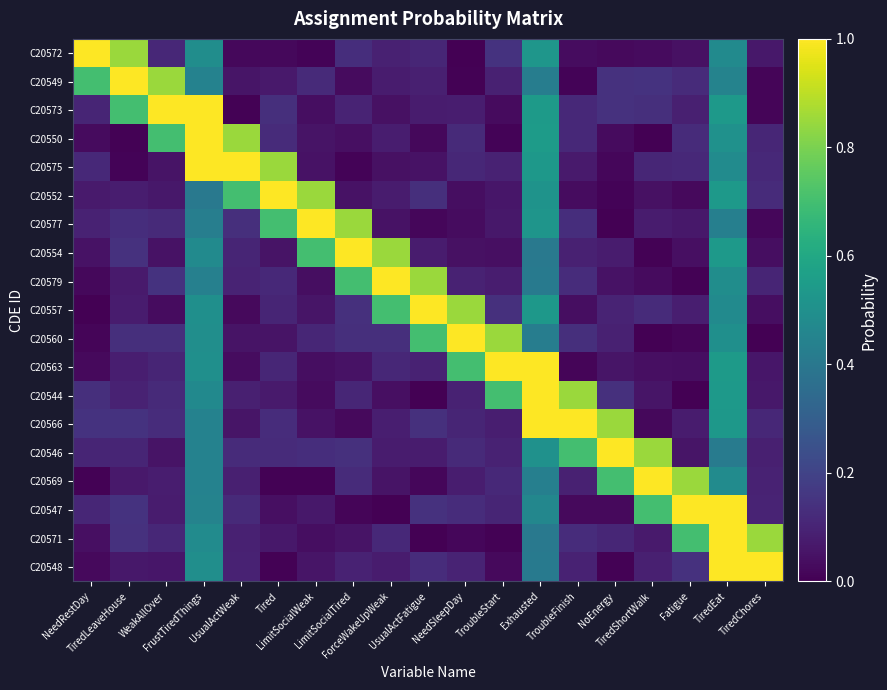

Reading right to left, list all the values displayed in this chart.

C20572: TiredChores=0.1	TiredEat=0.5	Fatigue=0.0	TiredShortWalk=0.0	NoEnergy=0.0	TroubleFinish=0.0	Exhausted=0.5	TroubleStart=0.1	NeedSleepDay=0.0	UsualActFatigue=0.1	ForceWakeUpWeak=0.1	LimitSocialTired=0.1	LimitSocialWeak=0.0	Tired=0.0	UsualActWeak=0.0	FrustTiredThings=0.5	WeakAllOver=0.1	TiredLeaveHouse=0.8	NeedRestDay=1.0
C20549: TiredChores=0.0	TiredEat=0.4	Fatigue=0.1	TiredShortWalk=0.1	NoEnergy=0.1	TroubleFinish=0.0	Exhausted=0.4	TroubleStart=0.1	NeedSleepDay=0.0	UsualActFatigue=0.1	ForceWakeUpWeak=0.1	LimitSocialTired=0.0	LimitSocialWeak=0.1	Tired=0.1	UsualActWeak=0.1	FrustTiredThings=0.4	WeakAllOver=0.8	TiredLeaveHouse=1.0	NeedRestDay=0.7
C20573: TiredChores=0.0	TiredEat=0.5	Fatigue=0.1	TiredShortWalk=0.1	NoEnergy=0.1	TroubleFinish=0.1	Exhausted=0.5	TroubleStart=0.0	NeedSleepDay=0.1	UsualActFatigue=0.1	ForceWakeUpWeak=0.0	LimitSocialTired=0.1	LimitSocialWeak=0.0	Tired=0.1	UsualActWeak=0.0	FrustTiredThings=1.0	WeakAllOver=1.0	TiredLeaveHouse=0.7	NeedRestDay=0.1
C20550: TiredChores=0.1	TiredEat=0.5	Fatigue=0.1	TiredShortWalk=0.0	NoEnergy=0.0	TroubleFinish=0.1	Exhausted=0.5	TroubleStart=0.0	NeedSleepDay=0.1	UsualActFatigue=0.0	ForceWakeUpWeak=0.1	LimitSocialTired=0.0	LimitSocialWeak=0.1	Tired=0.1	UsualActWeak=0.8	FrustTiredThings=1.0	WeakAllOver=0.7	TiredLeaveHouse=0.0	NeedRestDay=0.0
C20575: TiredChores=0.1	TiredEat=0.5	Fatigue=0.1	TiredShortWalk=0.1	NoEnergy=0.0	TroubleFinish=0.1	Exhausted=0.5	TroubleStart=0.1	NeedSleepDay=0.1	UsualActFatigue=0.0	ForceWakeUpWeak=0.0	LimitSocialTired=0.0	LimitSocialWeak=0.0	Tired=0.8	UsualActWeak=1.0	FrustTiredThings=1.0	WeakAllOver=0.1	TiredLeaveHouse=0.0	NeedRestDay=0.1
C20552: TiredChores=0.1	TiredEat=0.5	Fatigue=0.0	TiredShortWalk=0.0	NoEnergy=0.0	TroubleFinish=0.0	Exhausted=0.5	TroubleStart=0.1	NeedSleepDay=0.0	UsualActFatigue=0.1	ForceWakeUpWeak=0.1	LimitSocialTired=0.0	LimitSocialWeak=0.8	Tired=1.0	UsualActWeak=0.7	FrustTiredThings=0.4	WeakAllOver=0.1	TiredLeaveHouse=0.1	NeedRestDay=0.1
C20577: TiredChores=0.0	TiredEat=0.4	Fatigue=0.1	TiredShortWalk=0.1	NoEnergy=0.0	TroubleFinish=0.1	Exhausted=0.5	TroubleStart=0.1	NeedSleepDay=0.0	UsualActFatigue=0.0	ForceWakeUpWeak=0.0	LimitSocialTired=0.8	LimitSocialWeak=1.0	Tired=0.7	UsualActWeak=0.1	FrustTiredThings=0.4	WeakAllOver=0.1	TiredLeaveHouse=0.1	NeedRestDay=0.1
C20554: TiredChores=0.0	TiredEat=0.5	Fatigue=0.0	TiredShortWalk=0.0	NoEnergy=0.1	TroubleFinish=0.1	Exhausted=0.4	TroubleStart=0.0	NeedSleepDay=0.0	UsualActFatigue=0.1	ForceWakeUpWeak=0.8	LimitSocialTired=1.0	LimitSocialWeak=0.7	Tired=0.1	UsualActWeak=0.1	FrustTiredThings=0.5	WeakAllOver=0.0	TiredLeaveHouse=0.1	NeedRestDay=0.1
C20579: TiredChores=0.1	TiredEat=0.5	Fatigue=0.0	TiredShortWalk=0.0	NoEnergy=0.0	TroubleFinish=0.1	Exhausted=0.4	TroubleStart=0.1	NeedSleepDay=0.1	UsualActFatigue=0.8	ForceWakeUpWeak=1.0	LimitSocialTired=0.7	LimitSocialWeak=0.0	Tired=0.1	UsualActWeak=0.1	FrustTiredThings=0.4	WeakAllOver=0.1	TiredLeaveHouse=0.1	NeedRestDay=0.0
C20557: TiredChores=0.0	TiredEat=0.5	Fatigue=0.1	TiredShortWalk=0.1	NoEnergy=0.1	TroubleFinish=0.0	Exhausted=0.5	TroubleStart=0.1	NeedSleepDay=0.8	UsualActFatigue=1.0	ForceWakeUpWeak=0.7	LimitSocialTired=0.1	LimitSocialWeak=0.1	Tired=0.1	UsualActWeak=0.0	FrustTiredThings=0.5	WeakAllOver=0.0	TiredLeaveHouse=0.1	NeedRestDay=0.0
C20560: TiredChores=0.0	TiredEat=0.5	Fatigue=0.0	TiredShortWalk=0.0	NoEnergy=0.1	TroubleFinish=0.1	Exhausted=0.4	TroubleStart=0.8	NeedSleepDay=1.0	UsualActFatigue=0.7	ForceWakeUpWeak=0.1	LimitSocialTired=0.1	LimitSocialWeak=0.1	Tired=0.1	UsualActWeak=0.1	FrustTiredThings=0.5	WeakAllOver=0.1	TiredLeaveHouse=0.1	NeedRestDay=0.0
C20563: TiredChores=0.1	TiredEat=0.5	Fatigue=0.0	TiredShortWalk=0.0	NoEnergy=0.1	TroubleFinish=0.0	Exhausted=1.0	TroubleStart=1.0	NeedSleepDay=0.7	UsualActFatigue=0.1	ForceWakeUpWeak=0.1	LimitSocialTired=0.0	LimitSocialWeak=0.0	Tired=0.1	UsualActWeak=0.0	FrustTiredThings=0.5	WeakAllOver=0.1	TiredLeaveHouse=0.1	NeedRestDay=0.0
C20544: TiredChores=0.1	TiredEat=0.5	Fatigue=0.0	TiredShortWalk=0.1	NoEnergy=0.1	TroubleFinish=0.8	Exhausted=1.0	TroubleStart=0.7	NeedSleepDay=0.1	UsualActFatigue=0.0	ForceWakeUpWeak=0.0	LimitSocialTired=0.1	LimitSocialWeak=0.0	Tired=0.1	UsualActWeak=0.1	FrustTiredThings=0.5	WeakAllOver=0.1	TiredLeaveHouse=0.1	NeedRestDay=0.1
C20566: TiredChores=0.1	TiredEat=0.5	Fatigue=0.1	TiredShortWalk=0.0	NoEnergy=0.8	TroubleFinish=1.0	Exhausted=1.0	TroubleStart=0.1	NeedSleepDay=0.1	UsualActFatigue=0.1	ForceWakeUpWeak=0.1	LimitSocialTired=0.0	LimitSocialWeak=0.0	Tired=0.1	UsualActWeak=0.1	FrustTiredThings=0.4	WeakAllOver=0.1	TiredLeaveHouse=0.1	NeedRestDay=0.1
C20546: TiredChores=0.1	TiredEat=0.4	Fatigue=0.1	TiredShortWalk=0.8	NoEnergy=1.0	TroubleFinish=0.7	Exhausted=0.5	TroubleStart=0.1	NeedSleepDay=0.1	UsualActFatigue=0.1	ForceWakeUpWeak=0.1	LimitSocialTired=0.1	LimitSocialWeak=0.1	Tired=0.1	UsualActWeak=0.1	FrustTiredThings=0.4	WeakAllOver=0.1	TiredLeaveHouse=0.1	NeedRestDay=0.1
C20569: TiredChores=0.1	TiredEat=0.5	Fatigue=0.8	TiredShortWalk=1.0	NoEnergy=0.7	TroubleFinish=0.1	Exhausted=0.4	TroubleStart=0.1	NeedSleepDay=0.1	UsualActFatigue=0.0	ForceWakeUpWeak=0.1	LimitSocialTired=0.1	LimitSocialWeak=0.0	Tired=0.0	UsualActWeak=0.1	FrustTiredThings=0.4	WeakAllOver=0.1	TiredLeaveHouse=0.1	NeedRestDay=0.0
C20547: TiredChores=0.1	TiredEat=1.0	Fatigue=1.0	TiredShortWalk=0.7	NoEnergy=0.0	TroubleFinish=0.0	Exhausted=0.5	TroubleStart=0.1	NeedSleepDay=0.1	UsualActFatigue=0.1	ForceWakeUpWeak=0.0	LimitSocialTired=0.0	LimitSocialWeak=0.1	Tired=0.0	UsualActWeak=0.1	FrustTiredThings=0.4	WeakAllOver=0.1	TiredLeaveHouse=0.1	NeedRestDay=0.1
C20571: TiredChores=0.8	TiredEat=1.0	Fatigue=0.7	TiredShortWalk=0.1	NoEnergy=0.1	TroubleFinish=0.1	Exhausted=0.4	TroubleStart=0.0	NeedSleepDay=0.0	UsualActFatigue=0.0	ForceWakeUpWeak=0.1	LimitSocialTired=0.1	LimitSocialWeak=0.0	Tired=0.1	UsualActWeak=0.1	FrustTiredThings=0.5	WeakAllOver=0.1	TiredLeaveHouse=0.1	NeedRestDay=0.0
C20548: TiredChores=1.0	TiredEat=1.0	Fatigue=0.1	TiredShortWalk=0.1	NoEnergy=0.0	TroubleFinish=0.1	Exhausted=0.4	TroubleStart=0.0	NeedSleepDay=0.1	UsualActFatigue=0.1	ForceWakeUpWeak=0.1	LimitSocialTired=0.1	LimitSocialWeak=0.1	Tired=0.0	UsualActWeak=0.1	FrustTiredThings=0.5	WeakAllOver=0.1	TiredLeaveHouse=0.1	NeedRestDay=0.0